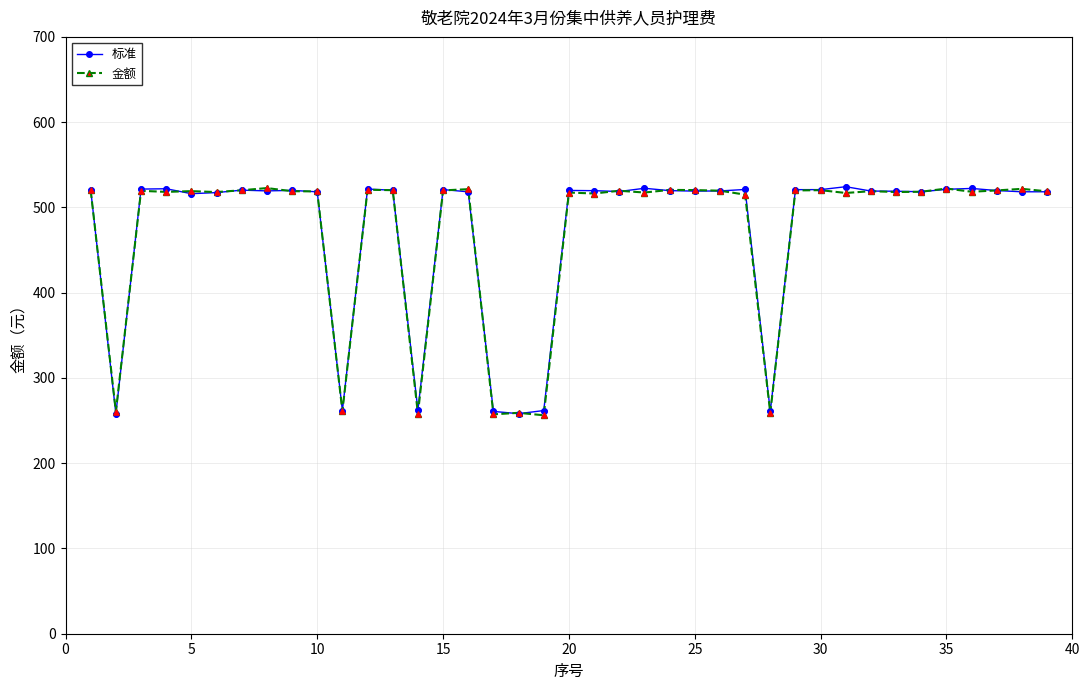

What is the highest value of the 金额 series?

522.7